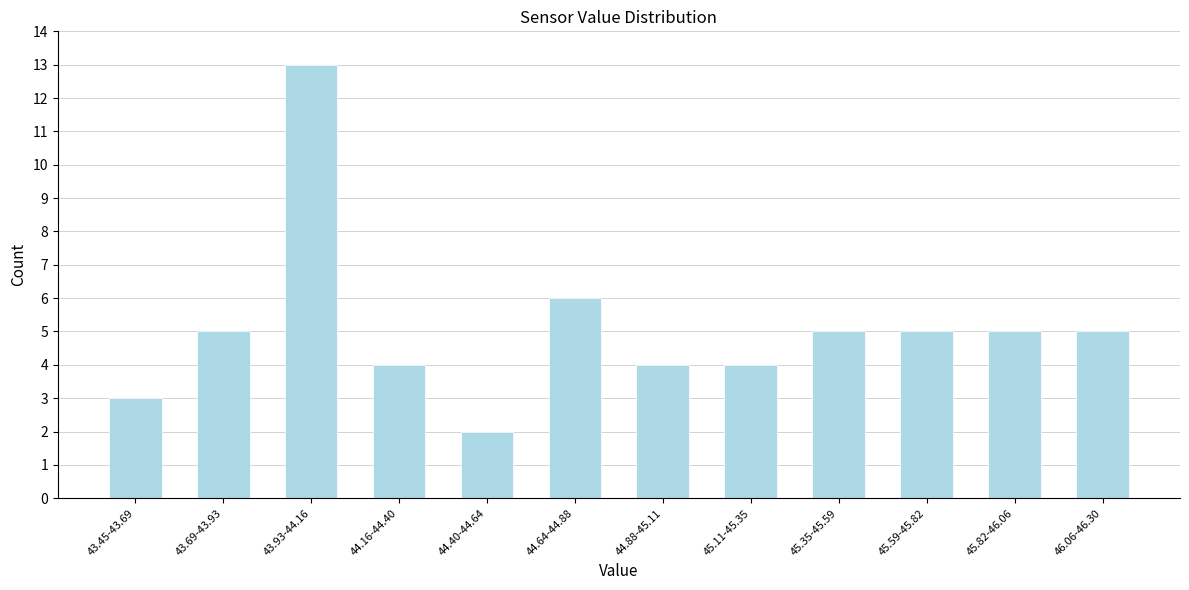

Reading right to left, extract all data points from this chart.

5	5	5	5	4	4	6	2	4	13	5	3